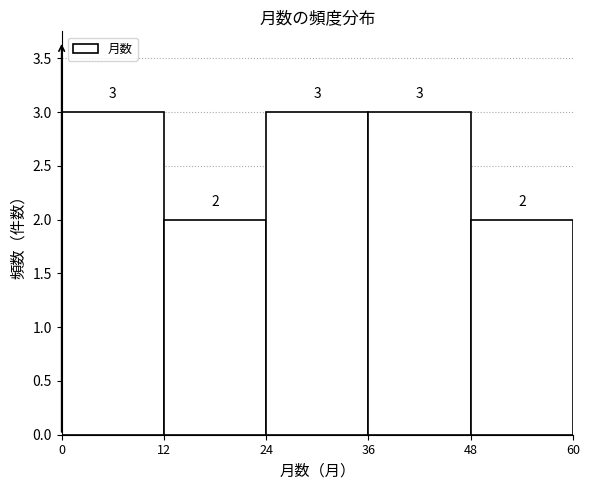

Reading left to right, list every bar in this chart as the range it spans on the x-axis followed by its height.

0 to 12: 3
12 to 24: 2
24 to 36: 3
36 to 48: 3
48 to 60: 2